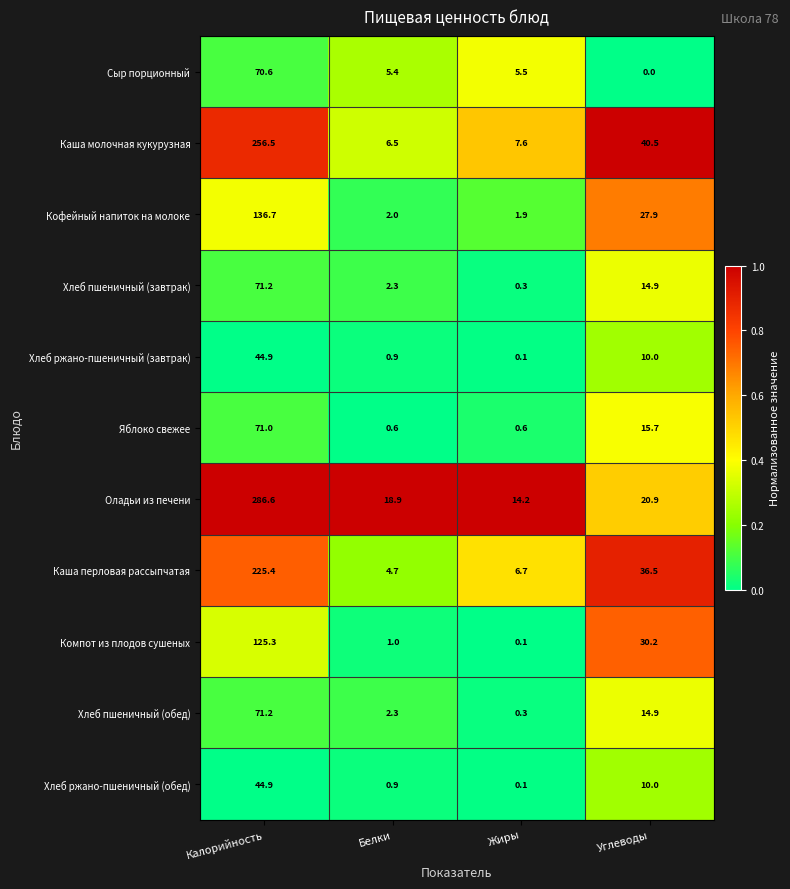

At which category is the sum across all series the highest?

Калорийность